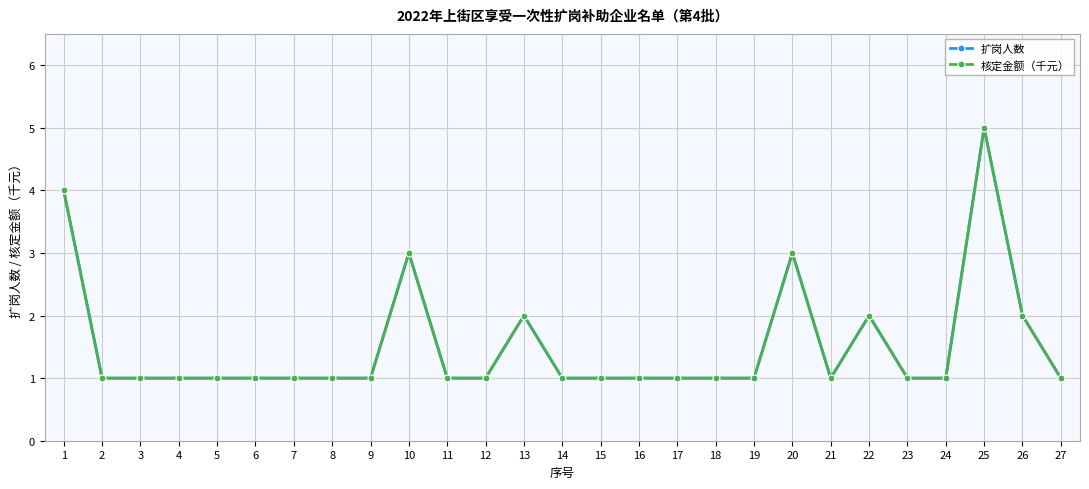

Between 23 and 3, which is larger?

23